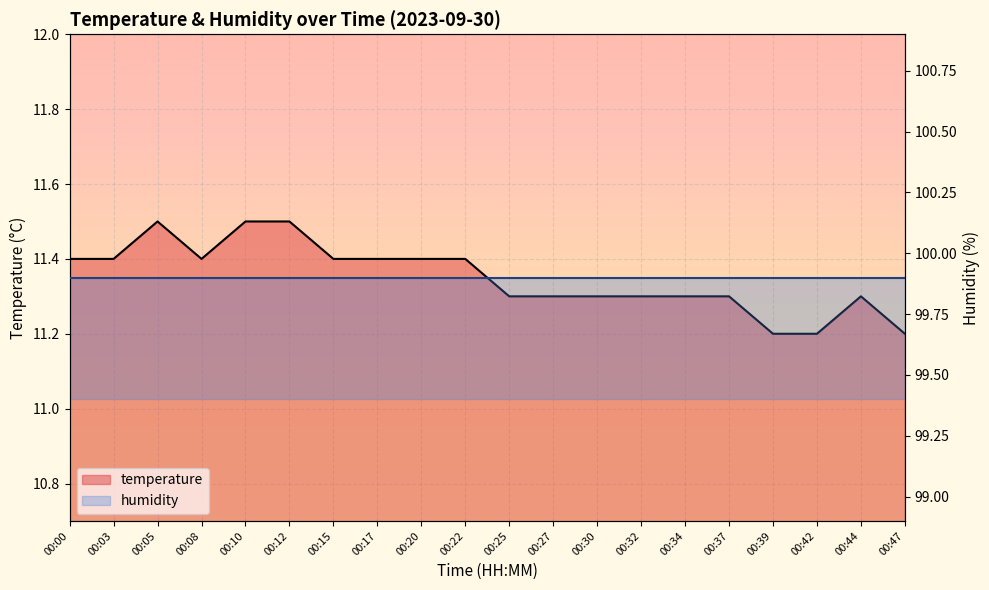

What is the value of the 10th point from the left?

11.4